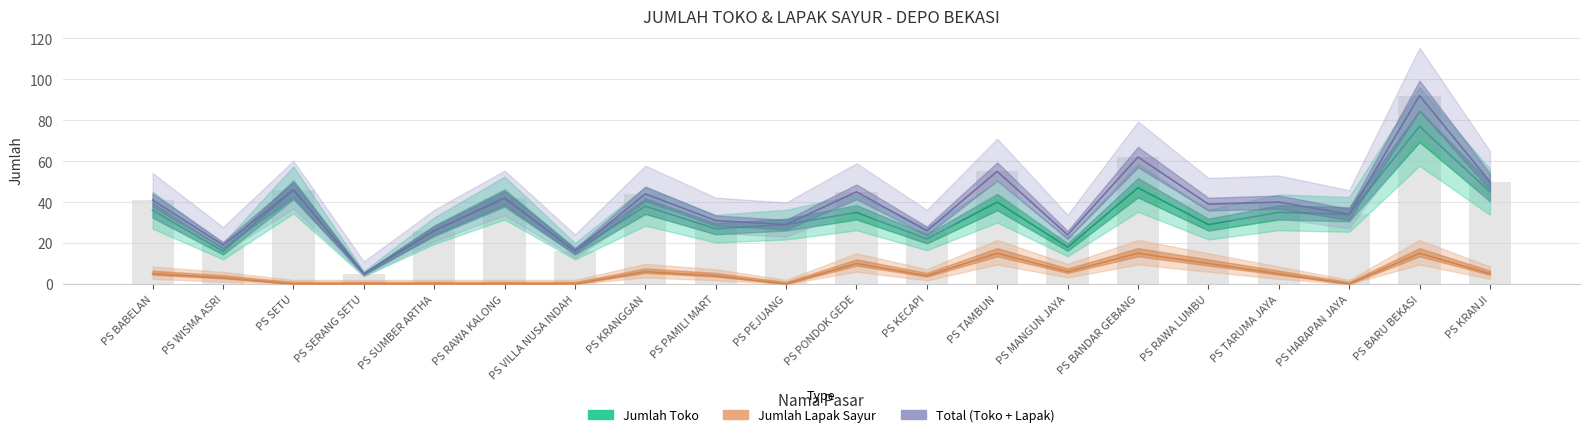

Reading right to left, list all the values displayed in this chart.

Jumlah Toko: 45	77	34	35	29	47	18	40	22	35	29	27	38	16	42	26	5	46	16	36
Jumlah Lapak Sayur: 5	15	0	5	10	15	6	15	4	10	0	4	6	0	0	0	0	0	3	5
Total (Toko + Lapak): 50	92	34	40	39	62	24	55	26	45	29	31	44	16	42	26	5	46	19	41